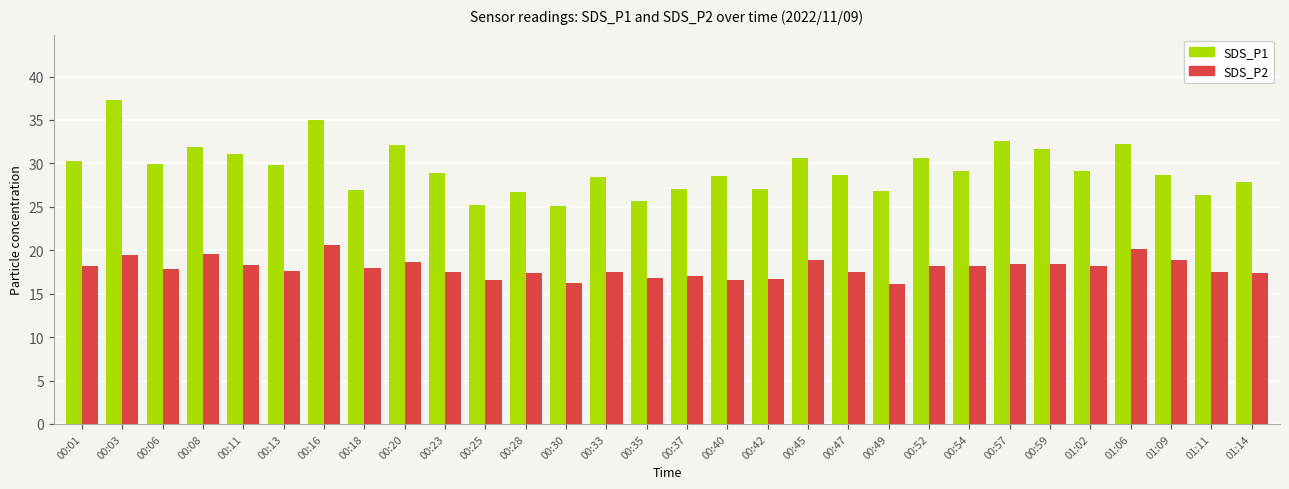

What is the difference between the maximum and minimum values in the SDS_P2 series?

4.4